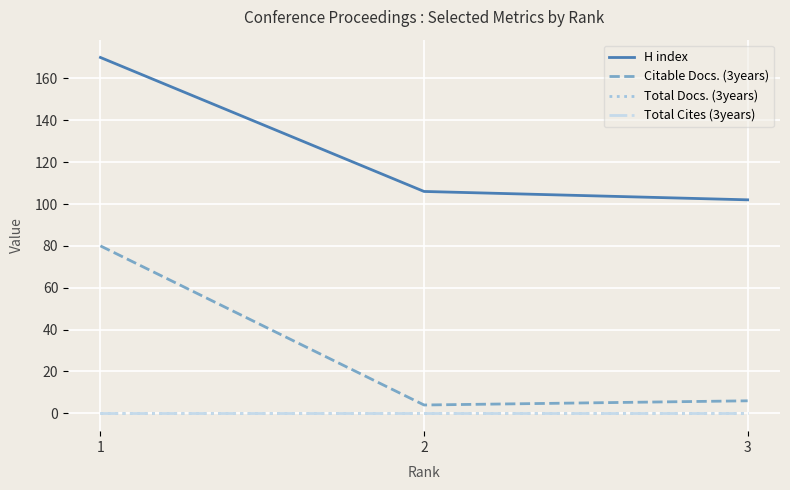

Does the chart have visible grid lines?

Yes